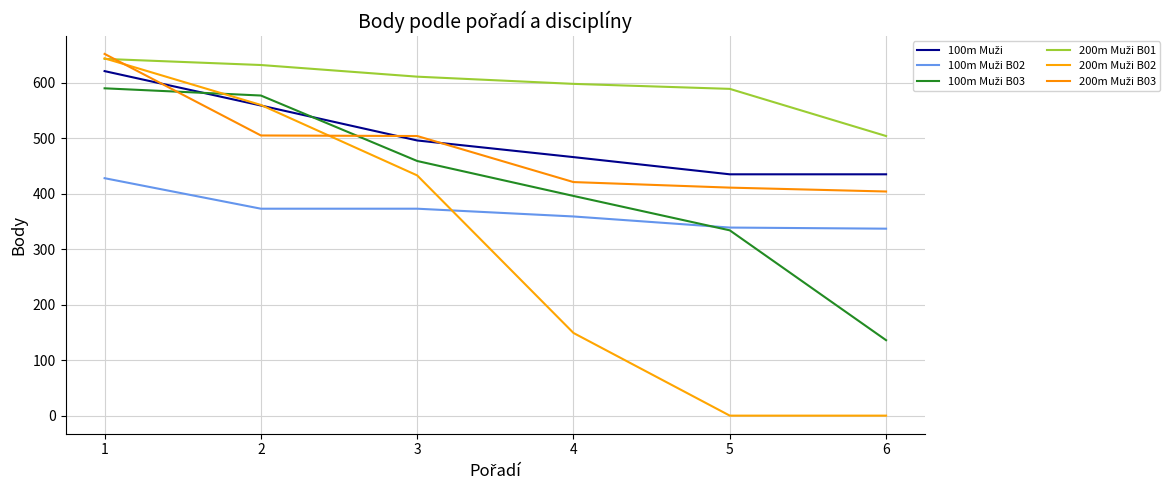

What is the value of the 200m Muži B01 point at the 5th from the left?

589